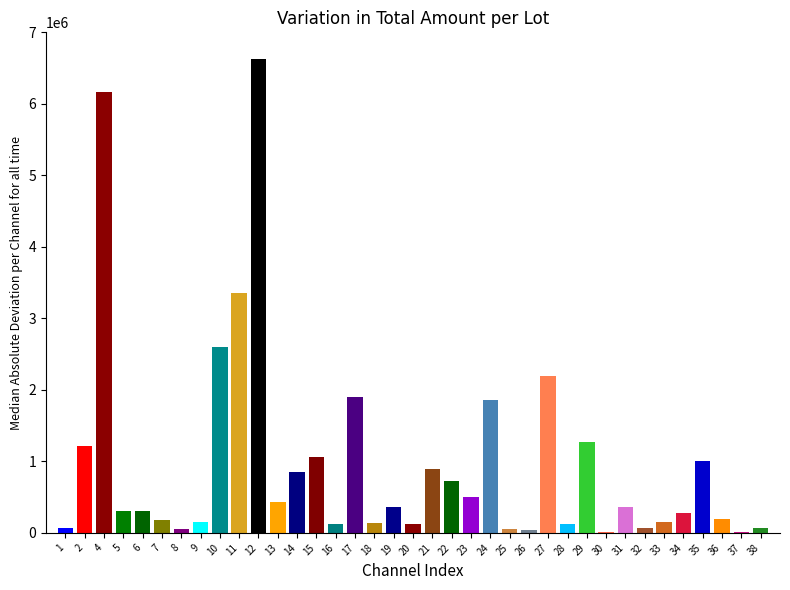

Which category has the highest value across all series?

12